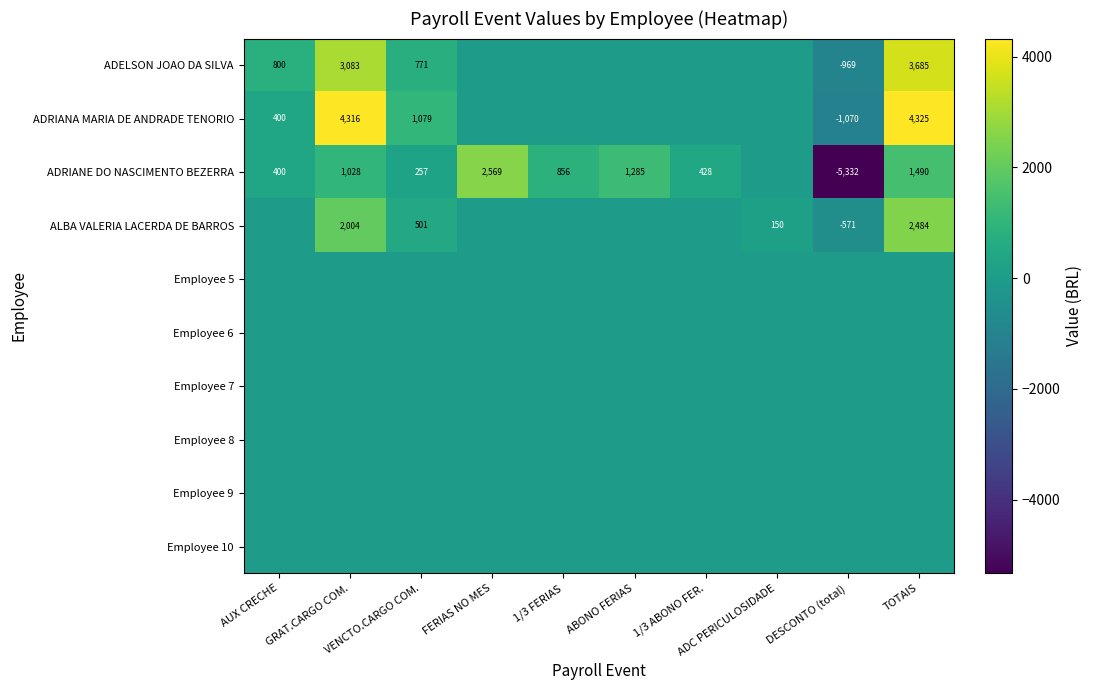

Which series has the largest total across all categories?

ADRIANA MARIA DE ANDRADE TENORIO